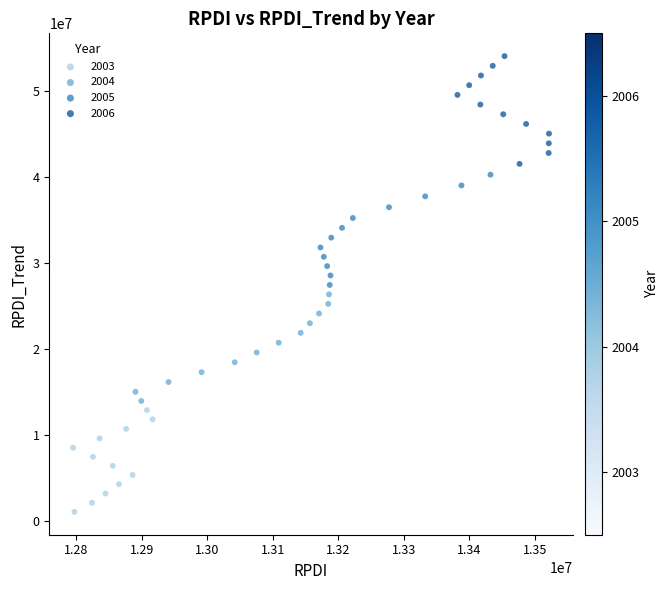

Which series reaches the maximum Y coordinate?

2006